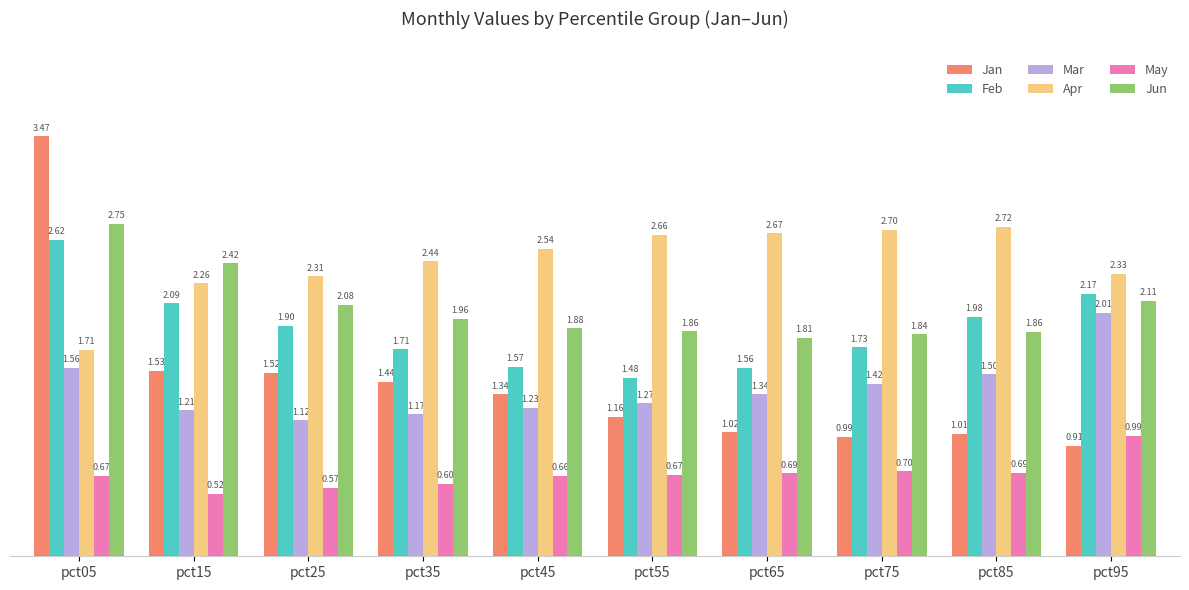

How many bars are there in total?

60